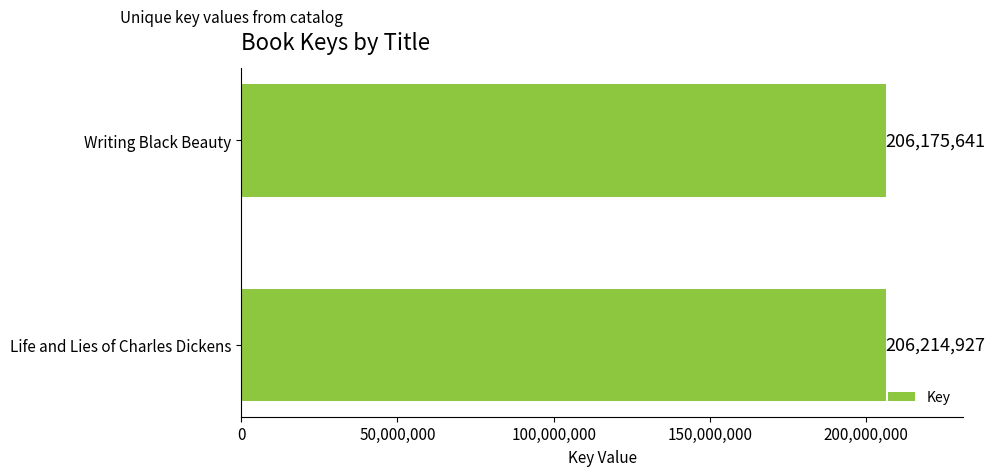

Reading top to bottom, extract all data points from this chart.

Writing Black Beauty=206175641	Life and Lies of Charles Dickens=206214927